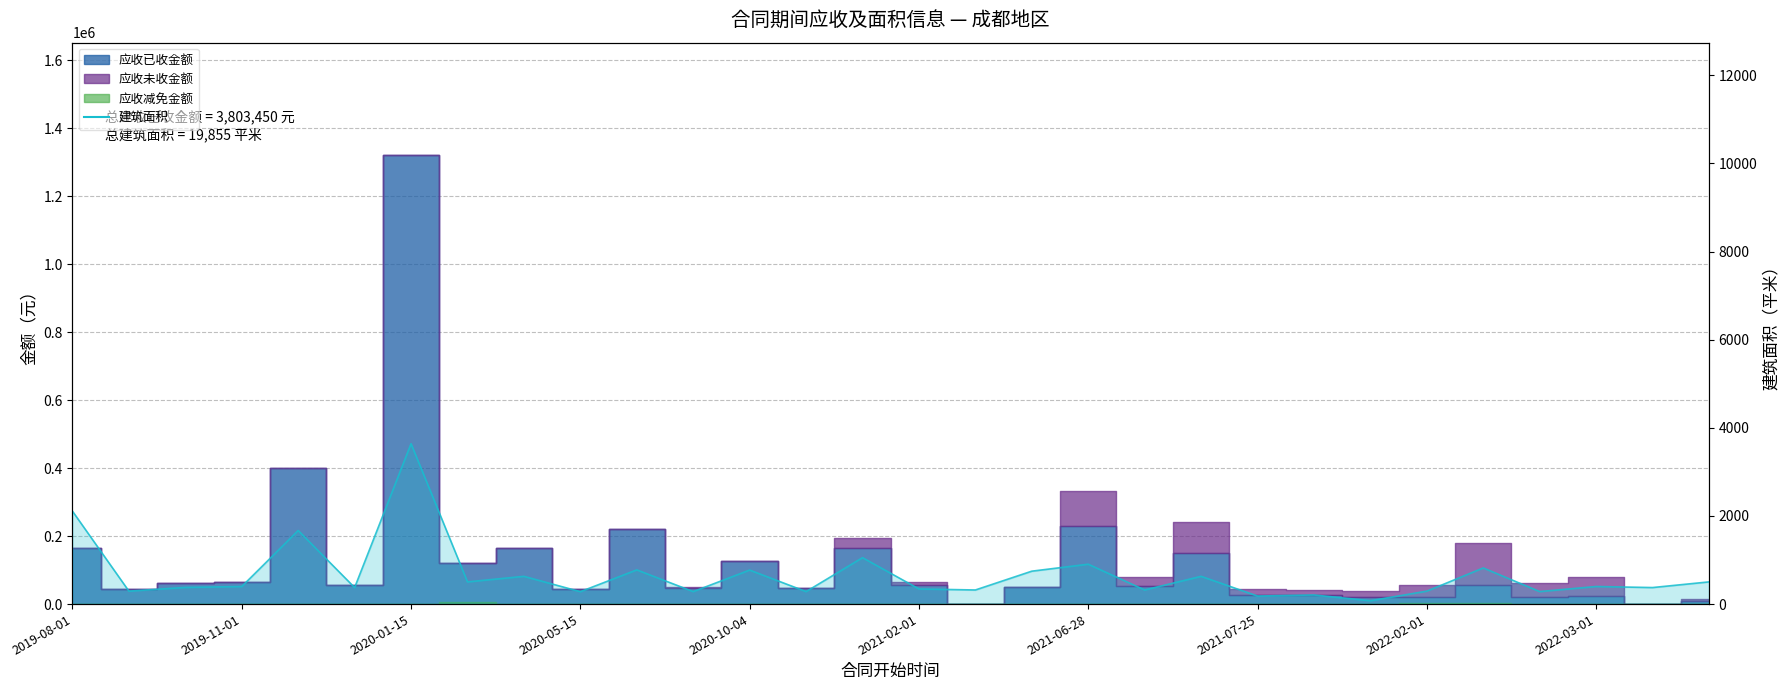

How many points are higher than both their immediate neighbors (excluding endpoints)?

11